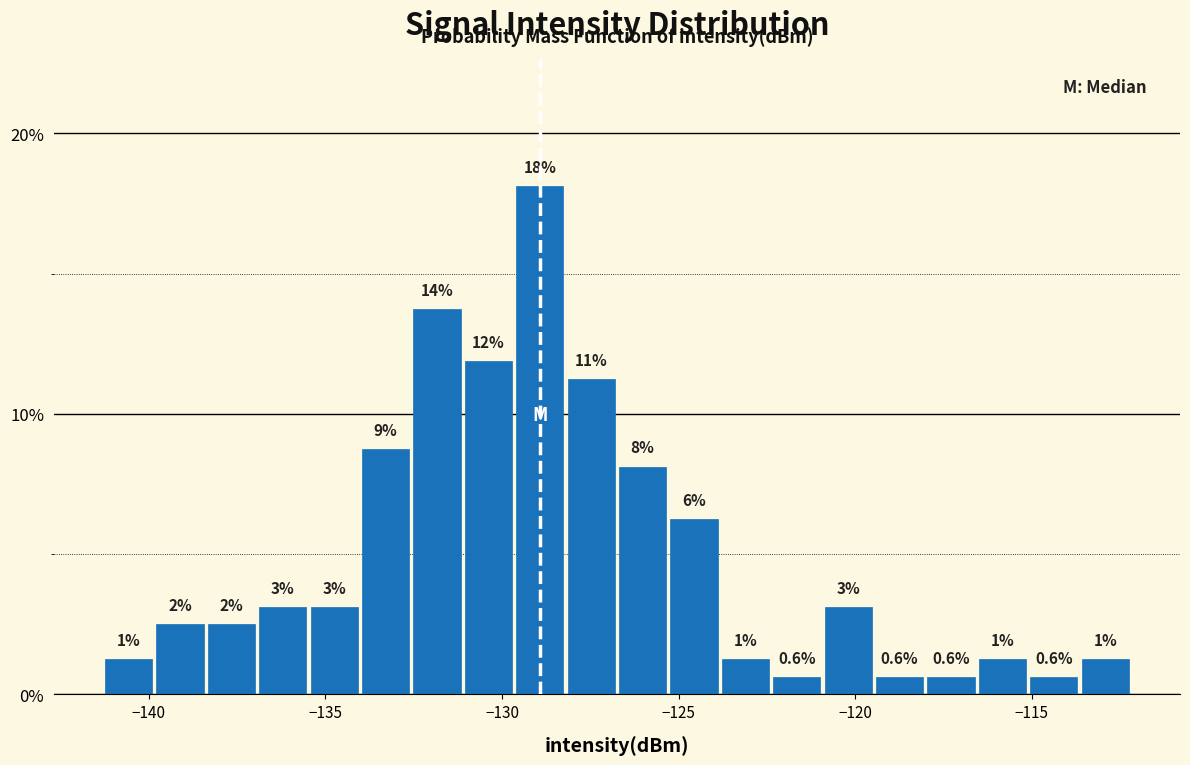

Around what value on the x-axis is the tallest bar? Give the approximate position of its centre, as read against the axis.

-129.0